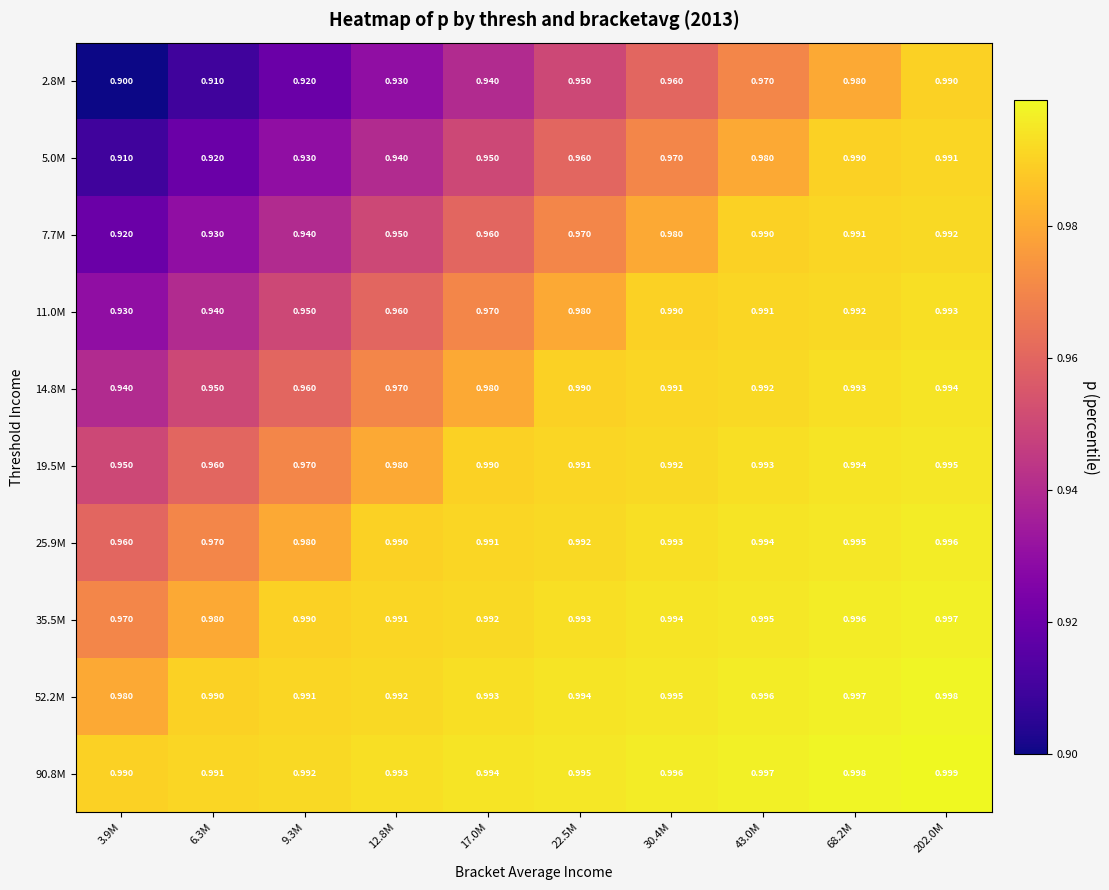

Is the value of 2.8M at 17.0M greater than the value of 52.2M at 202.0M?

No